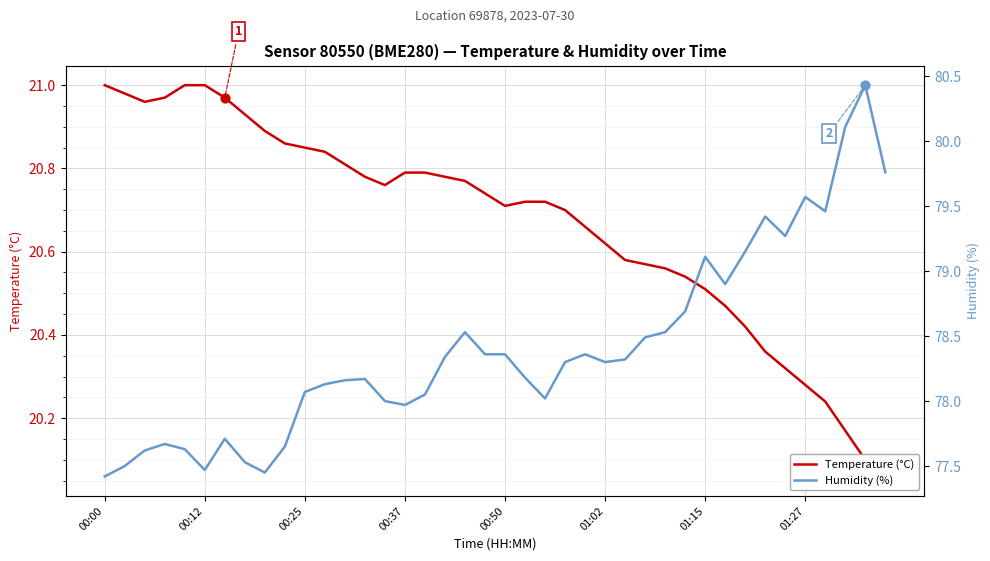

Which series reaches the minimum Y coordinate?

Temperature (°C)